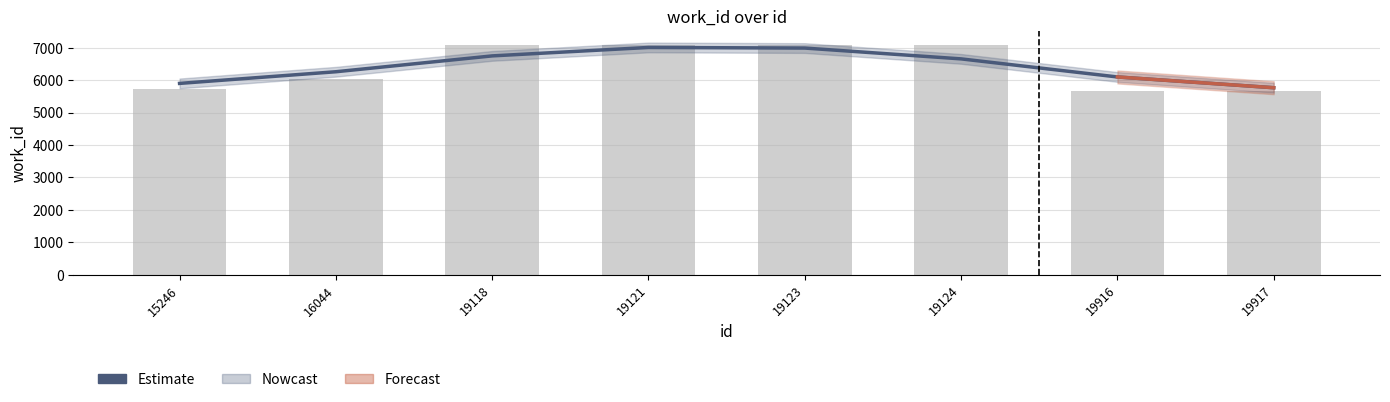

True or false: the data shows 3468.6 at 19118.

False